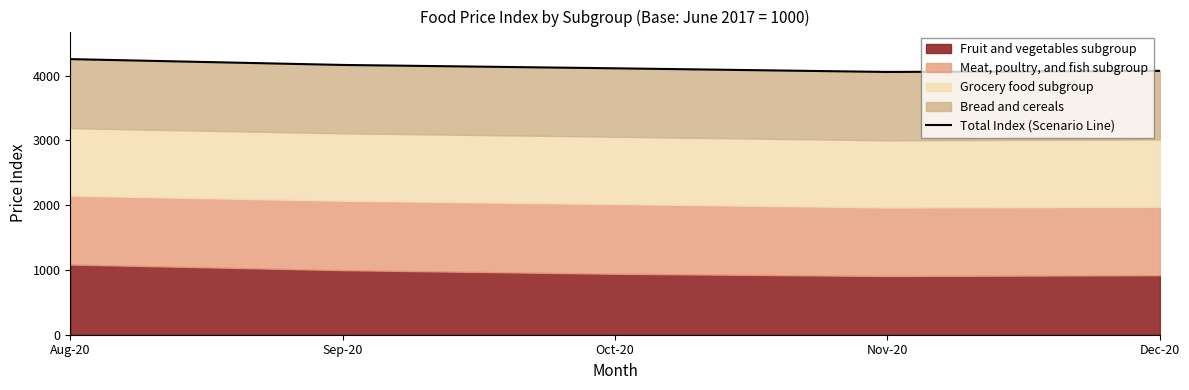

List the labels in order of value, smallest first.

Nov-20, Dec-20, Oct-20, Sep-20, Aug-20